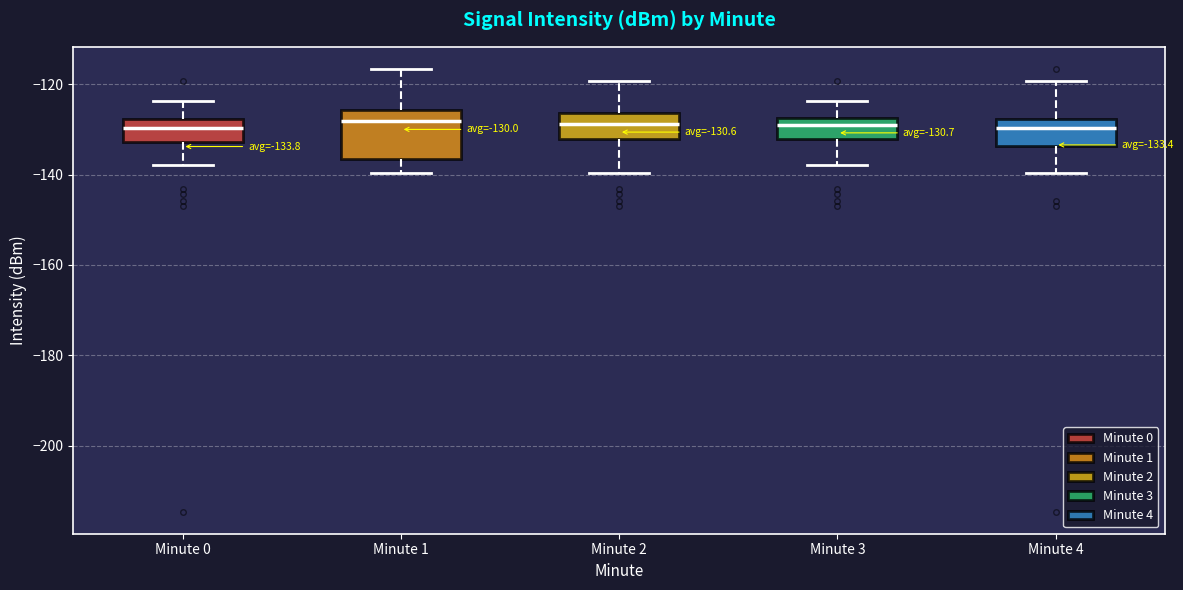

Comparing the boxes themselves (not the whiskers), which one is the tallest?

Minute 1